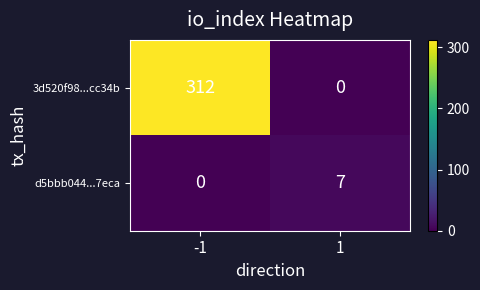

At which label does d5bbb044...7eca reach its peak?

1